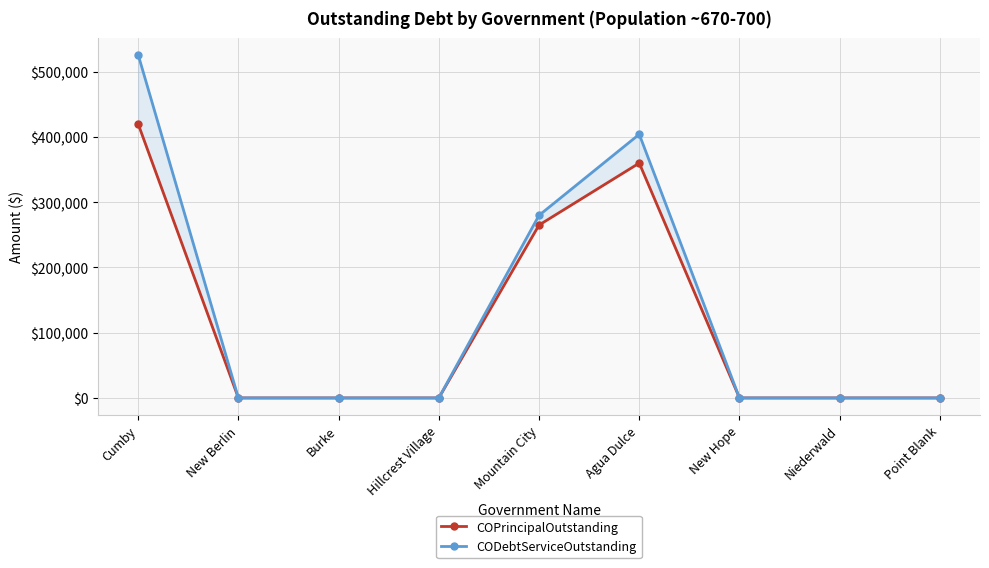

Reading left to right, what are all the values shown in this chart?

COPrincipalOutstanding: Cumby=420000	New Berlin=0	Burke=0	Hillcrest Village=0	Mountain City=265000	Agua Dulce=360000	New Hope=0	Niederwald=0	Point Blank=0
CODebtServiceOutstanding: Cumby=526201	New Berlin=0	Burke=0	Hillcrest Village=0	Mountain City=279905	Agua Dulce=404160	New Hope=0	Niederwald=0	Point Blank=0